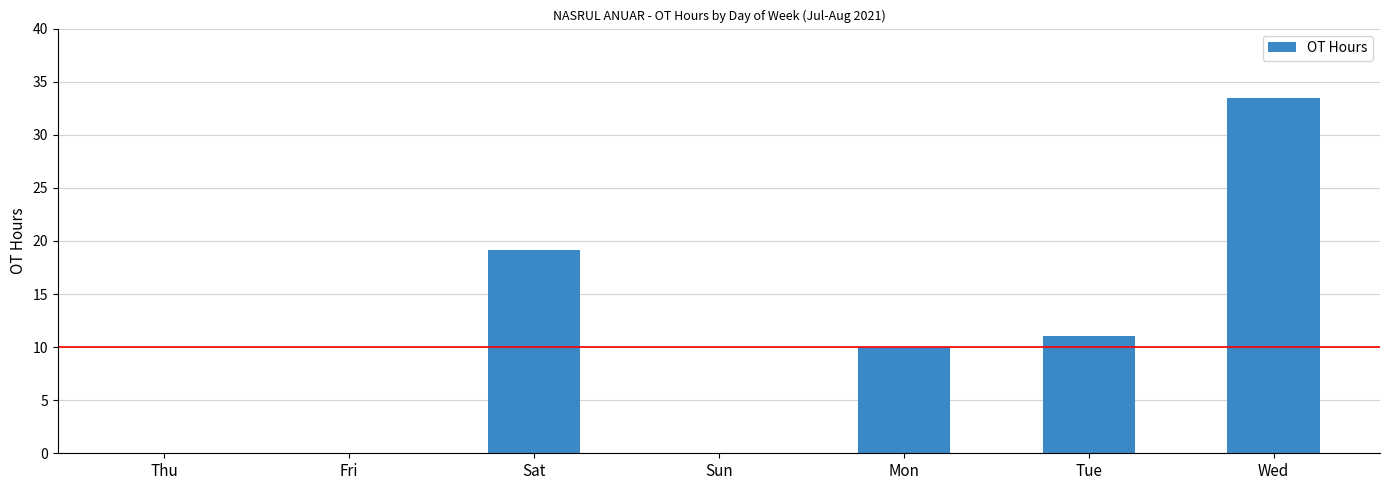

Are the bars horizontal?

No